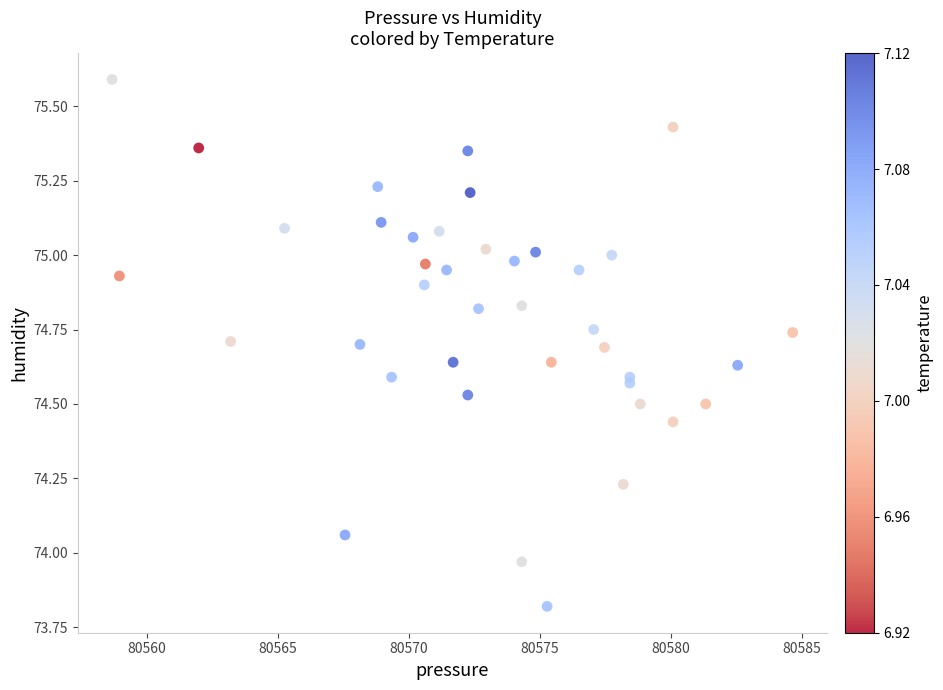

What is the range of X values (max minus min)?

26.0